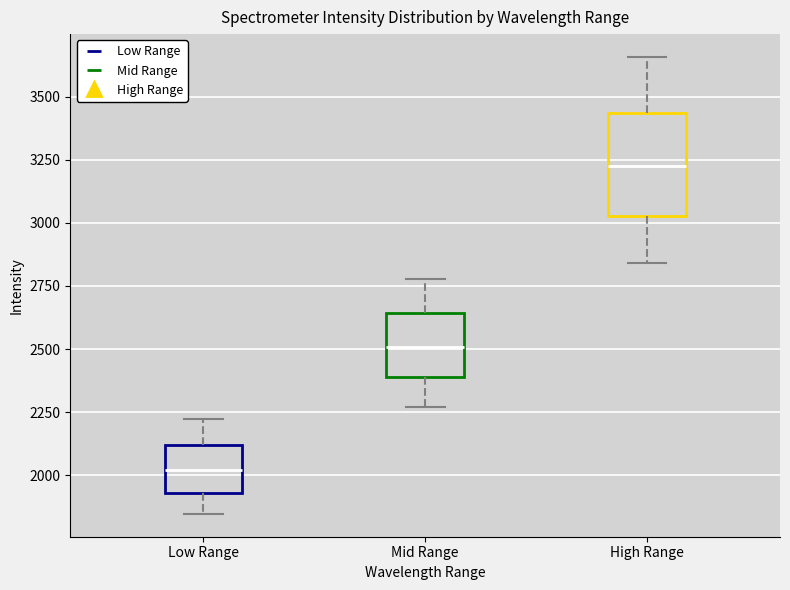

Reading left to right, read every box against the y-axis: the position of its median line, the range the box covers, and the ends of its whiskers. The values are not printed on the chart, so give them approximately, as read against the axis.

Low Range: median 2000, box 1950 to 2100, whiskers 1850 to 2200
Mid Range: median 2500, box 2400 to 2650, whiskers 2250 to 2800
High Range: median 3250, box 3050 to 3450, whiskers 2850 to 3650